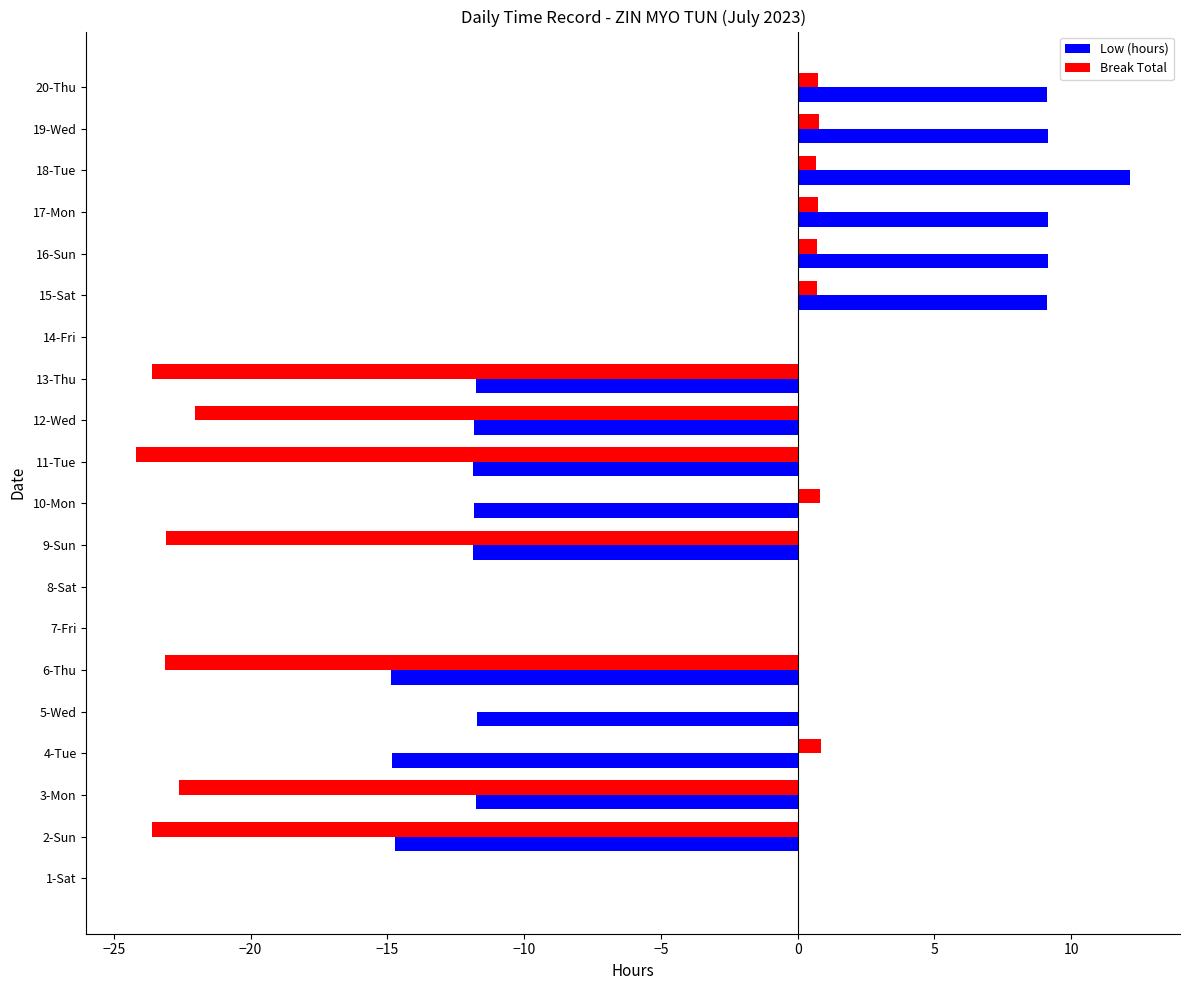

Is the value of Low (hours) at 6-Thu greater than the value of Break Total at 10-Mon?

No